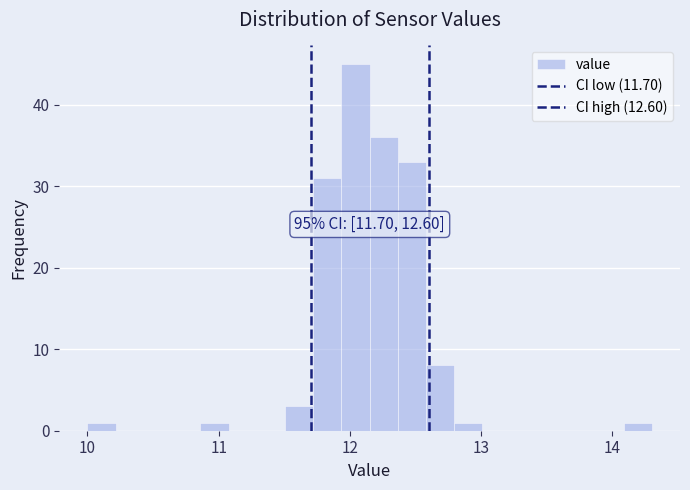

Read against the x-axis, roughly where is the centre of the tallest bar?

12.0